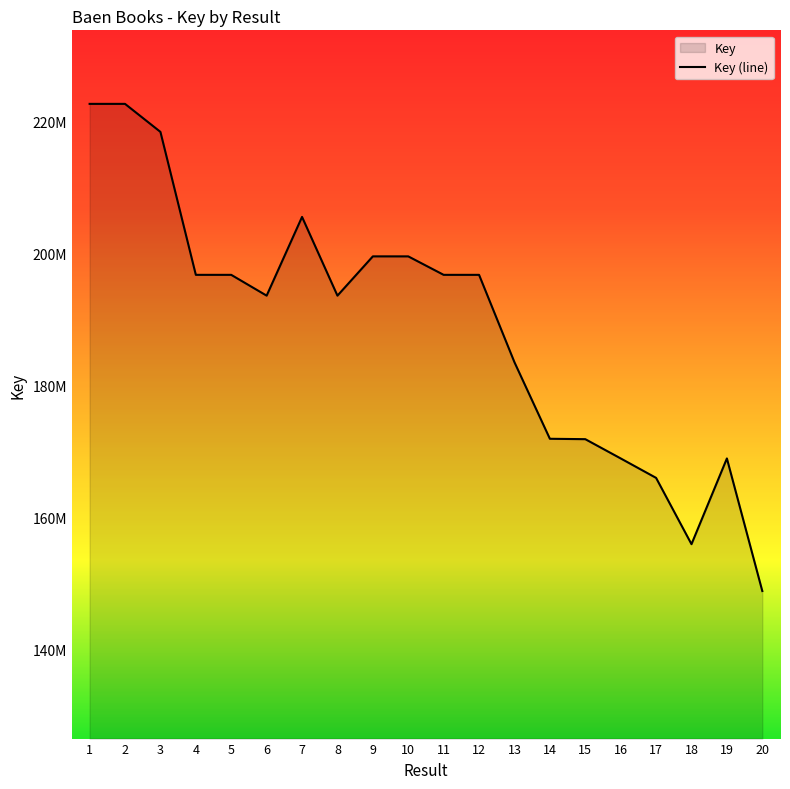

What is the value of the 11th point from the left?

196750598